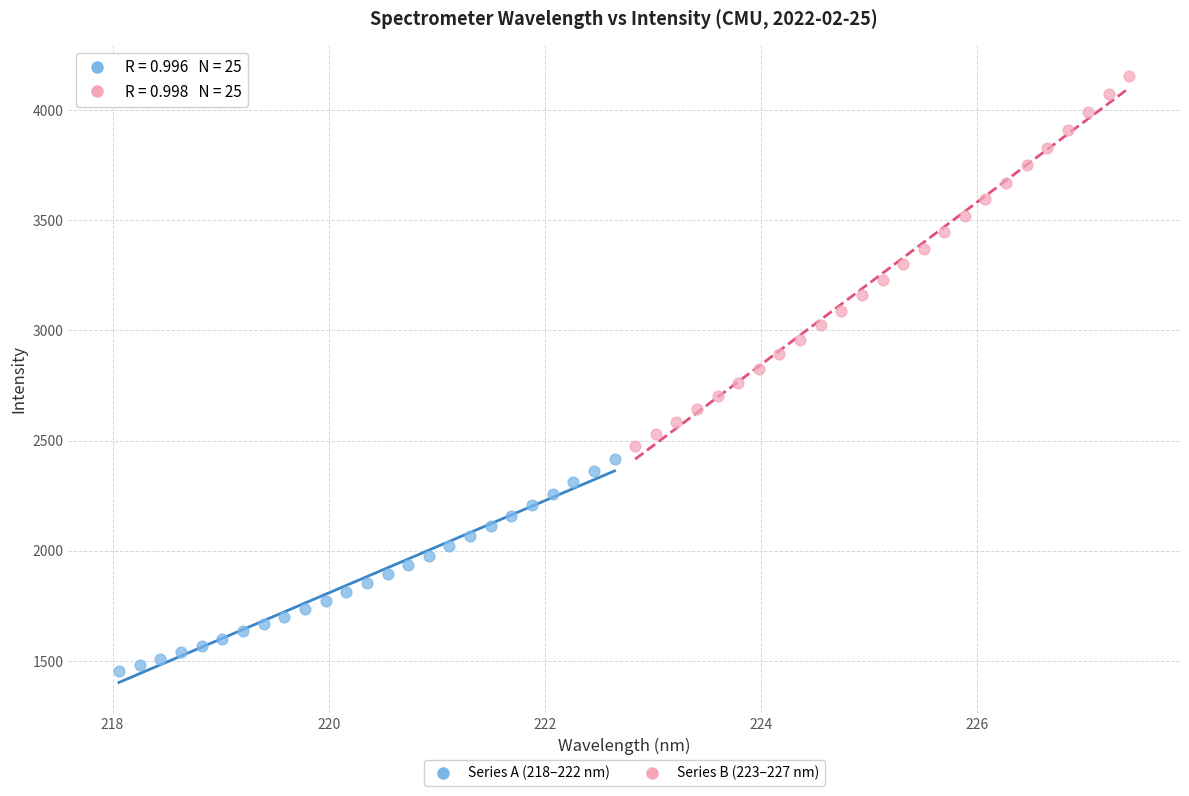

Which series reaches the maximum Y coordinate?

Series B (223–227 nm)